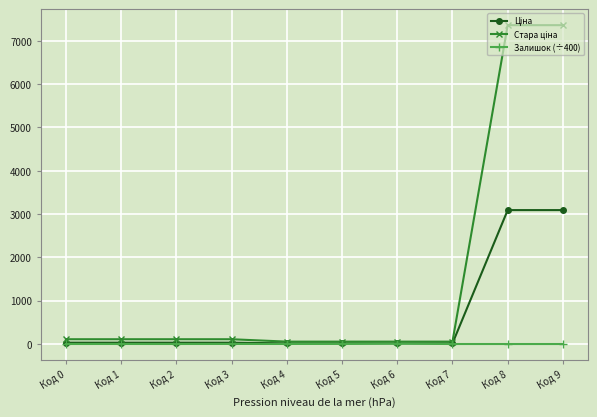

Is this an area chart (filled region under the line)?

No